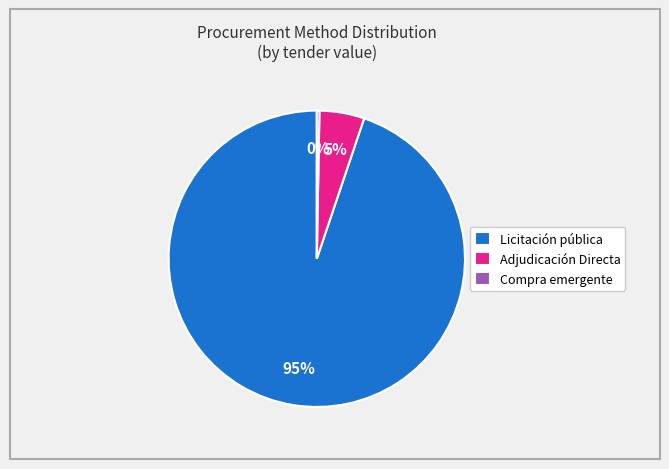

Which category has the smallest portion of the pie?

Compra emergente